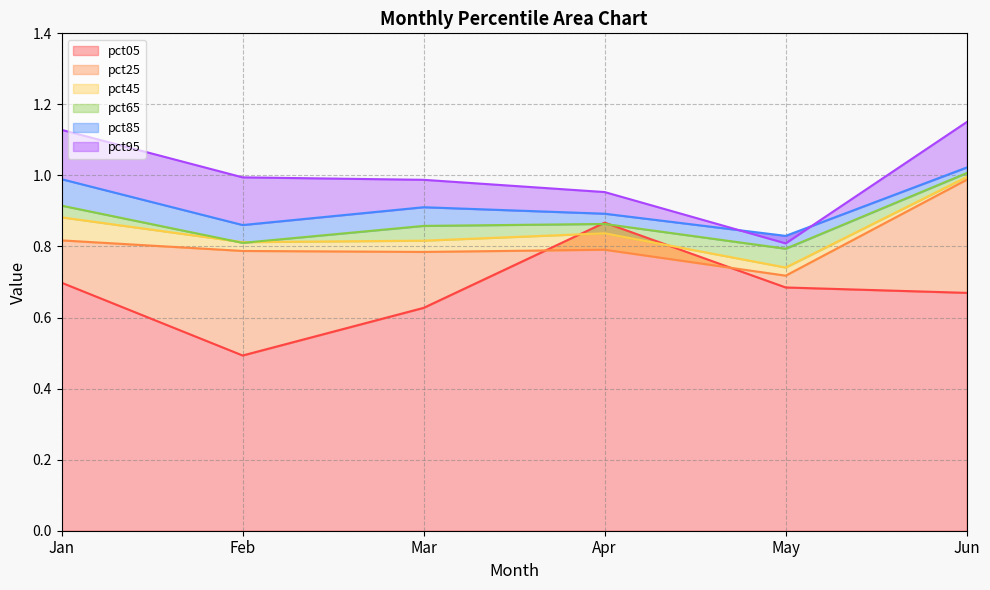

Reading right to left, what are all the values shown in this chart?

pct05: Jun=0.7	May=0.7	Apr=0.9	Mar=0.6	Feb=0.5	Jan=0.7
pct25: Jun=1.0	May=0.7	Apr=0.8	Mar=0.8	Feb=0.8	Jan=0.8
pct45: Jun=1.0	May=0.7	Apr=0.8	Mar=0.8	Feb=0.8	Jan=0.9
pct65: Jun=1.0	May=0.8	Apr=0.9	Mar=0.9	Feb=0.8	Jan=0.9
pct85: Jun=1.0	May=0.8	Apr=0.9	Mar=0.9	Feb=0.9	Jan=1.0
pct95: Jun=1.2	May=0.8	Apr=1.0	Mar=1.0	Feb=1.0	Jan=1.1